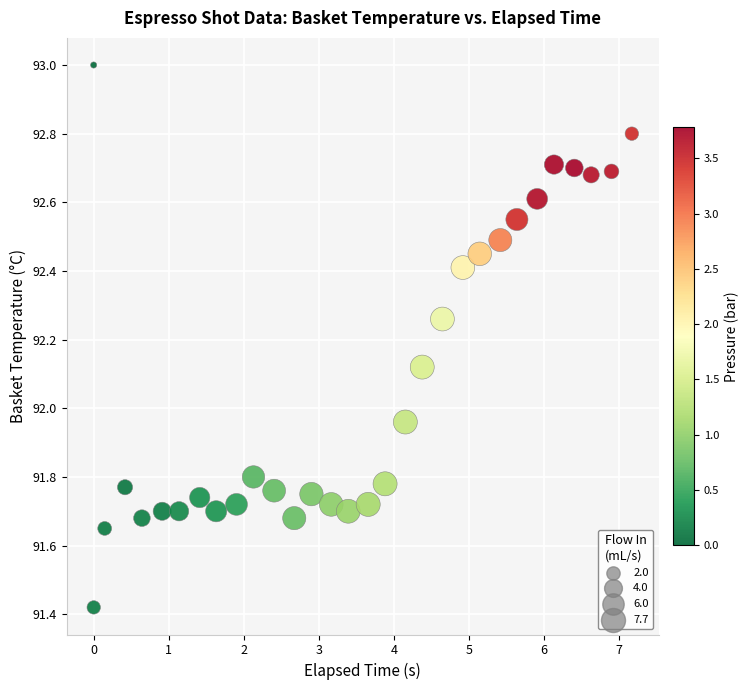

What is the range of X values (max minus min)?

7.2